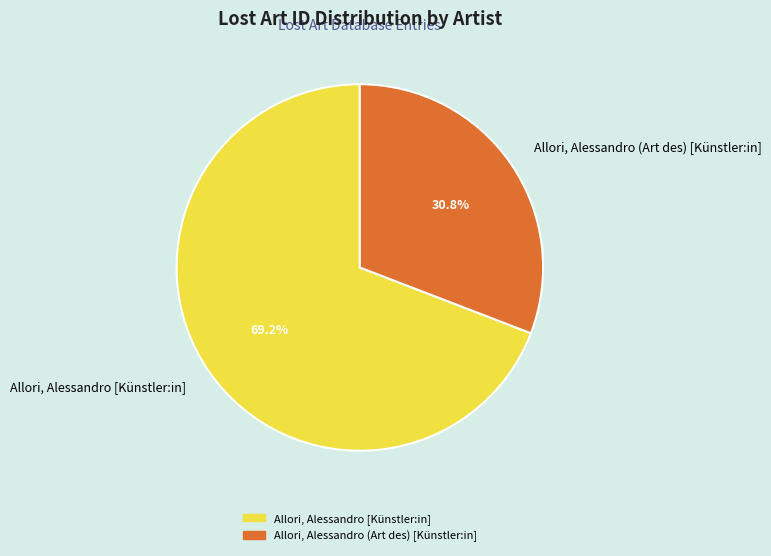

To the nearest percent, what is the combined percentage of Allori, Alessandro (Art des) [Künstler:in] and Allori, Alessandro [Künstler:in]?

100%